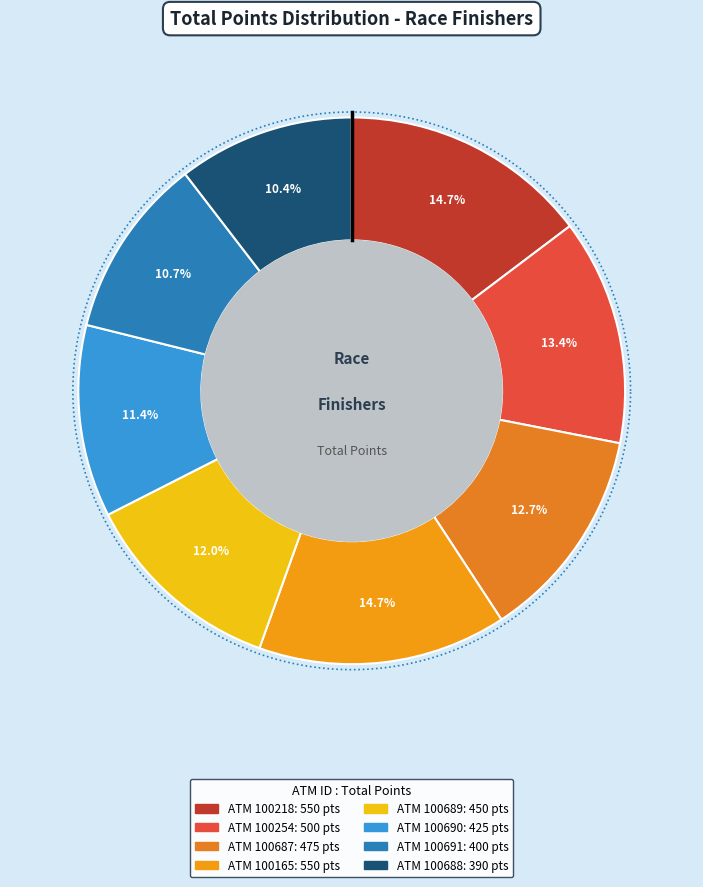

Count the number of slices in the pie.

8